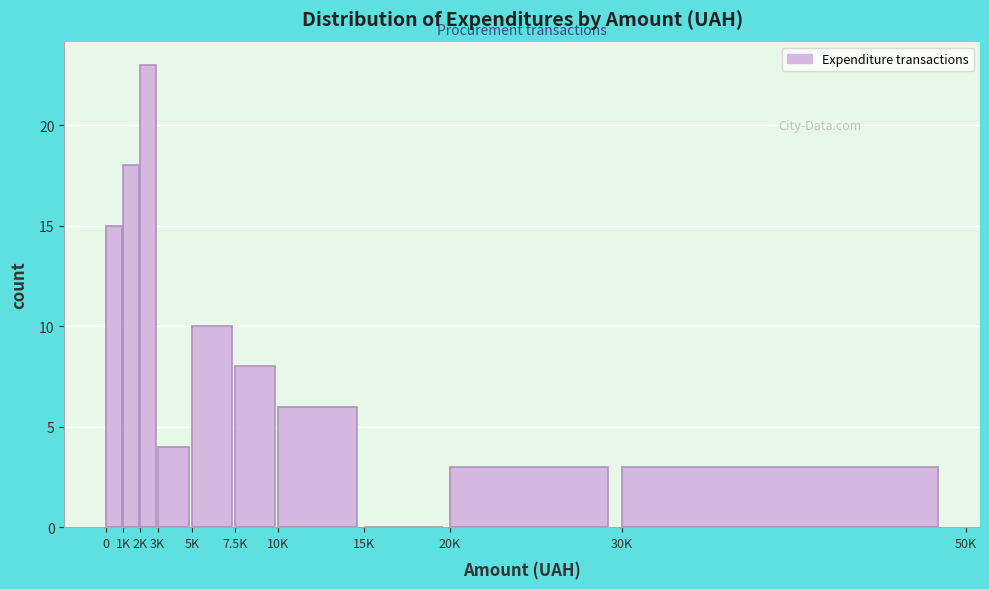

Reading left to right, transcribe all the data shown in this chart.

0=15	1K=18	2K=23	3K=4	5K=10	7.5K=8	10K=6	15K=0	20K=3	30K=3